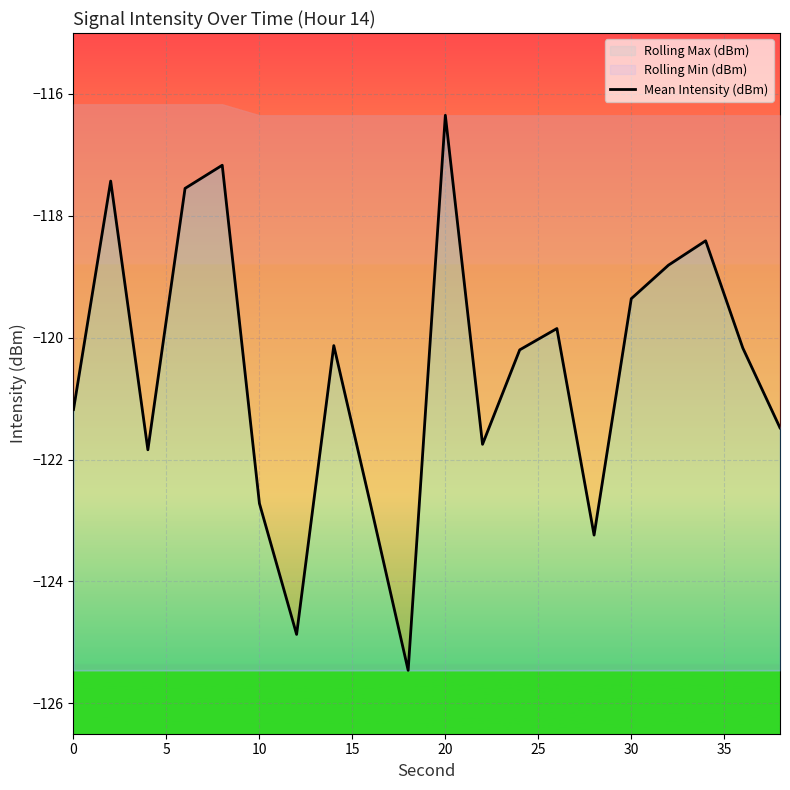

The value at 0 is -121.2. True or false?

True